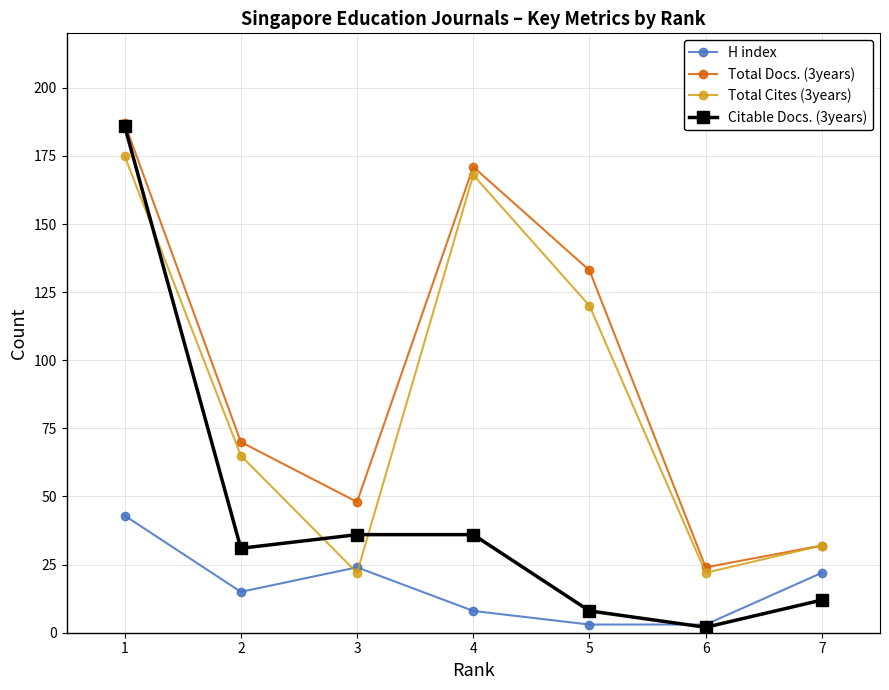

At how many categories does at least one series exceed 54?

4